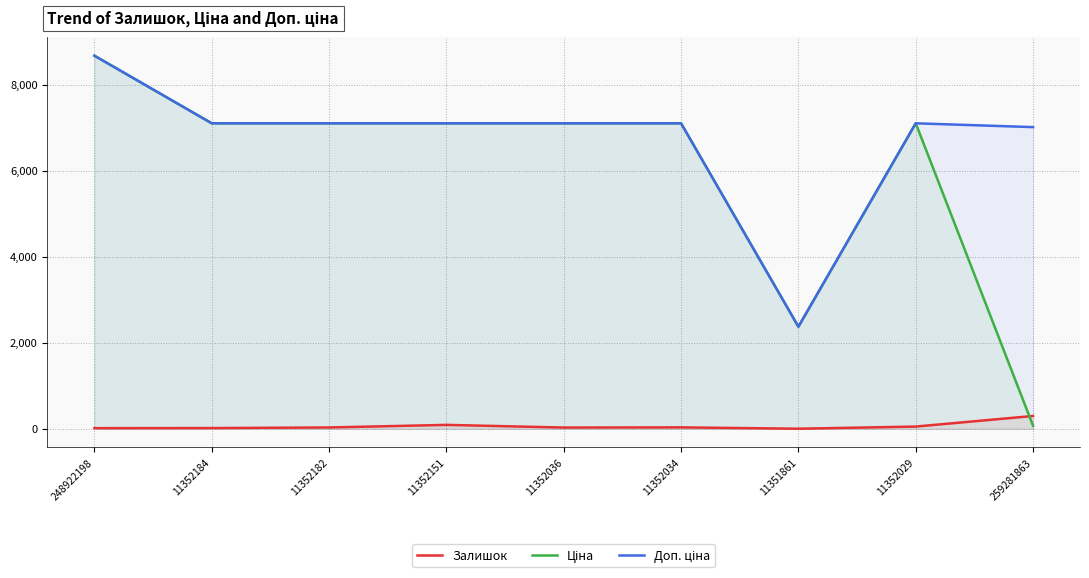

What is the average value of the Доп. ціна series?

6738.3